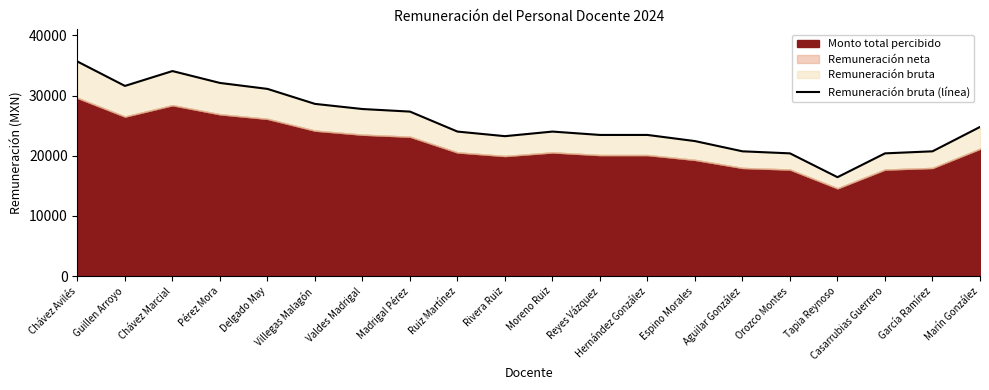

What is the sum of all values?

512236.7